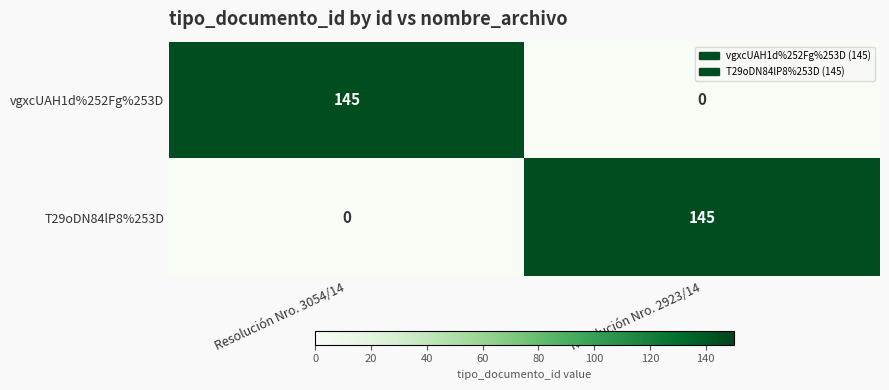

Which category has the highest value in the vgxcUAH1d%252Fg%253D series?

Resolución Nro. 3054/14